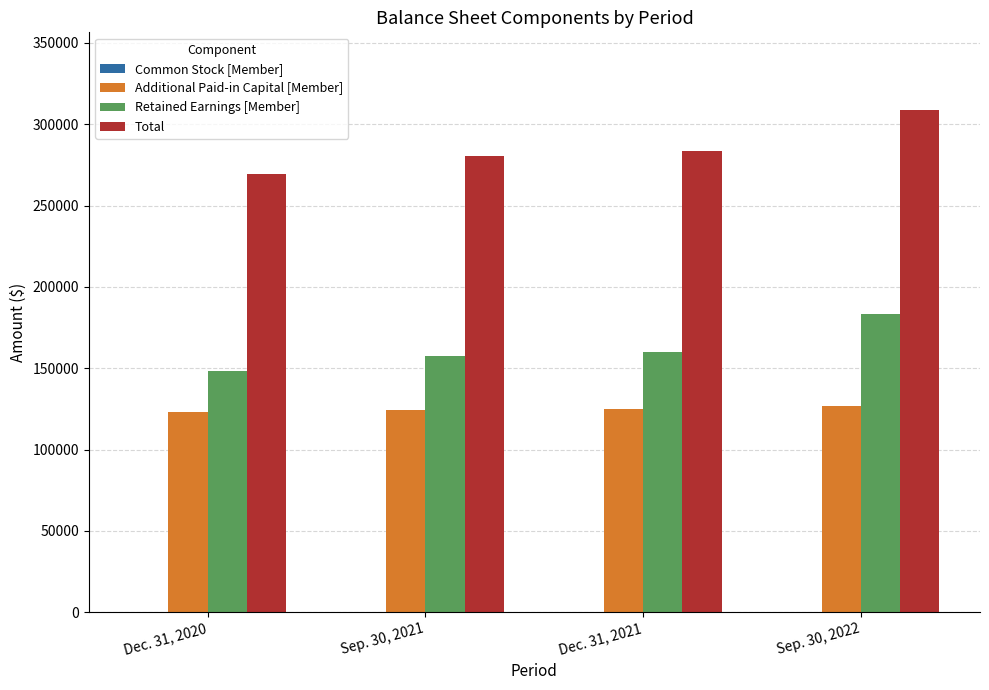

At which category is the sum across all series the highest?

Sep. 30, 2022